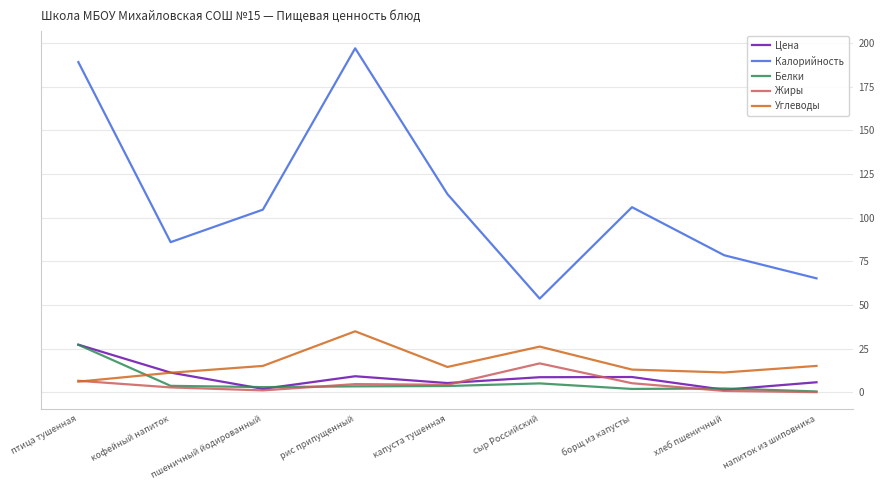

Is the value of Калорийность at птица тушенная greater than the value of Жиры at птица тушенная?

Yes